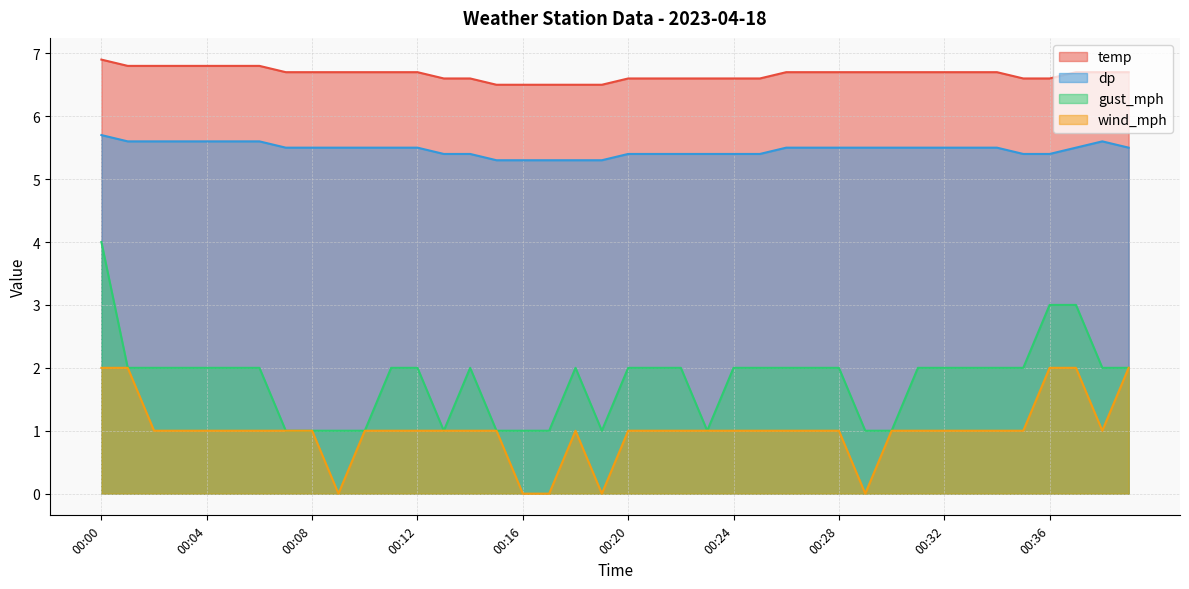

Is the value of wind_mph at 00:19 greater than the value of temp at 00:26?

No